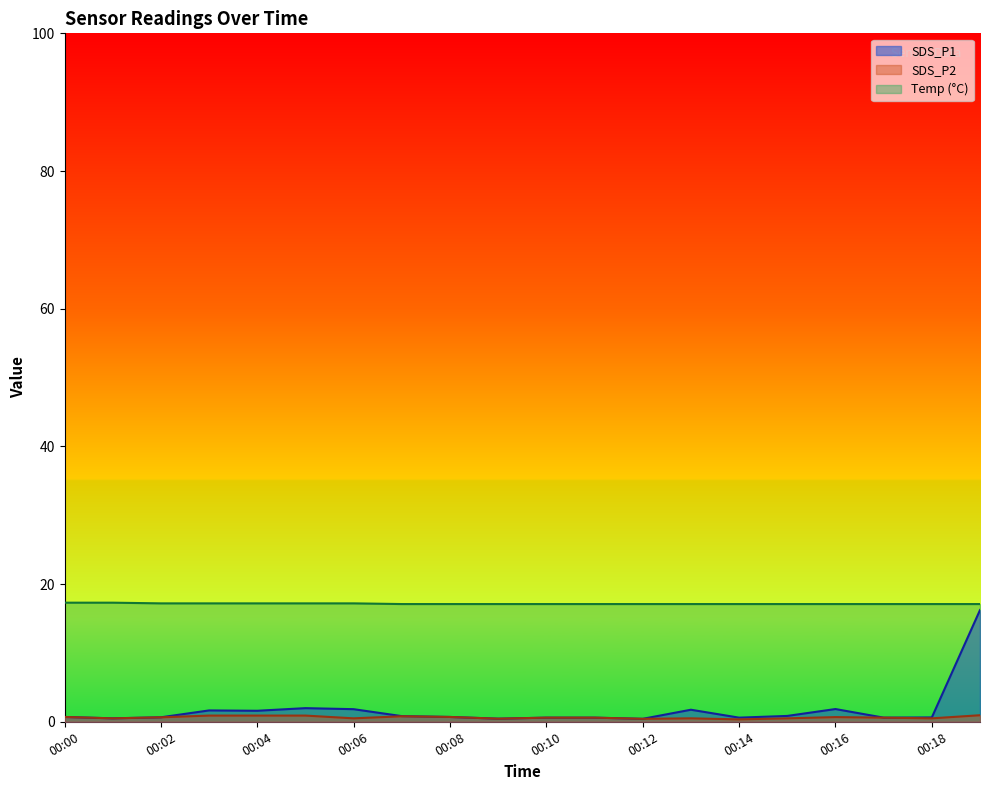

At 00:01, list the series in order from smallest to largest.

SDS_P1, SDS_P2, Temp